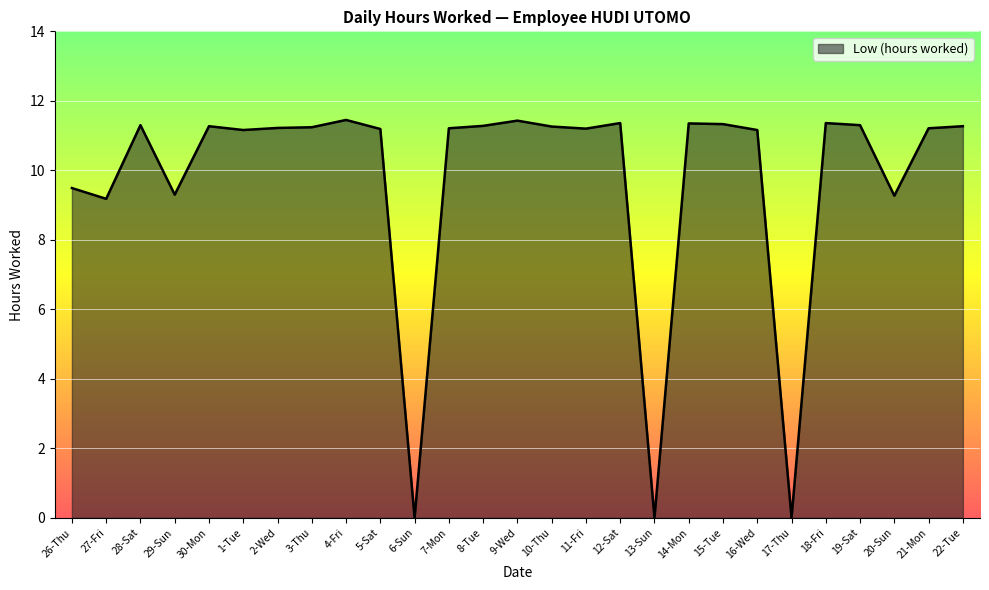

What is the change in value from 29-Sun to 2-Wed?

+1.9